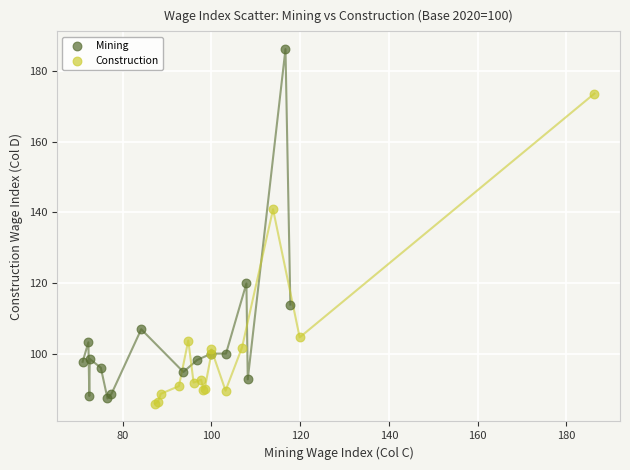

What are all the series names shown in the legend?

Mining, Construction